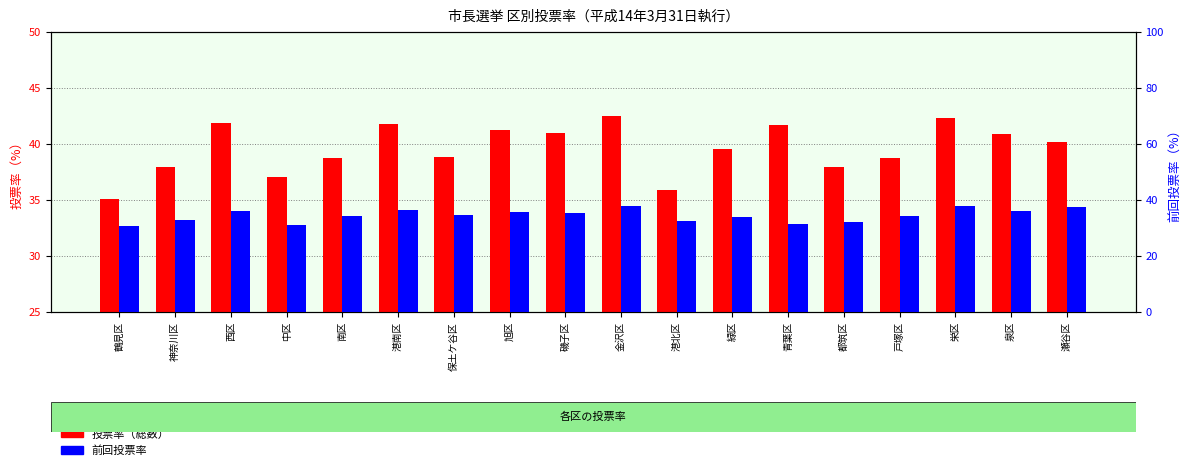

What is the difference between the highest and lowest values at 瀬谷区?

2.9